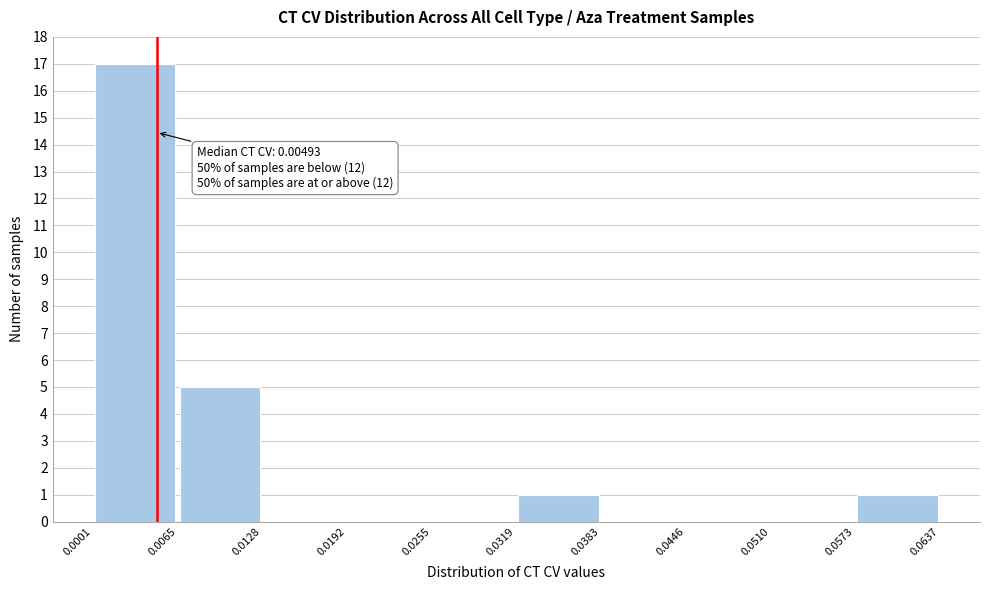

Over which range of the x-axis is the bar tallest?

0.0001 to 0.0065